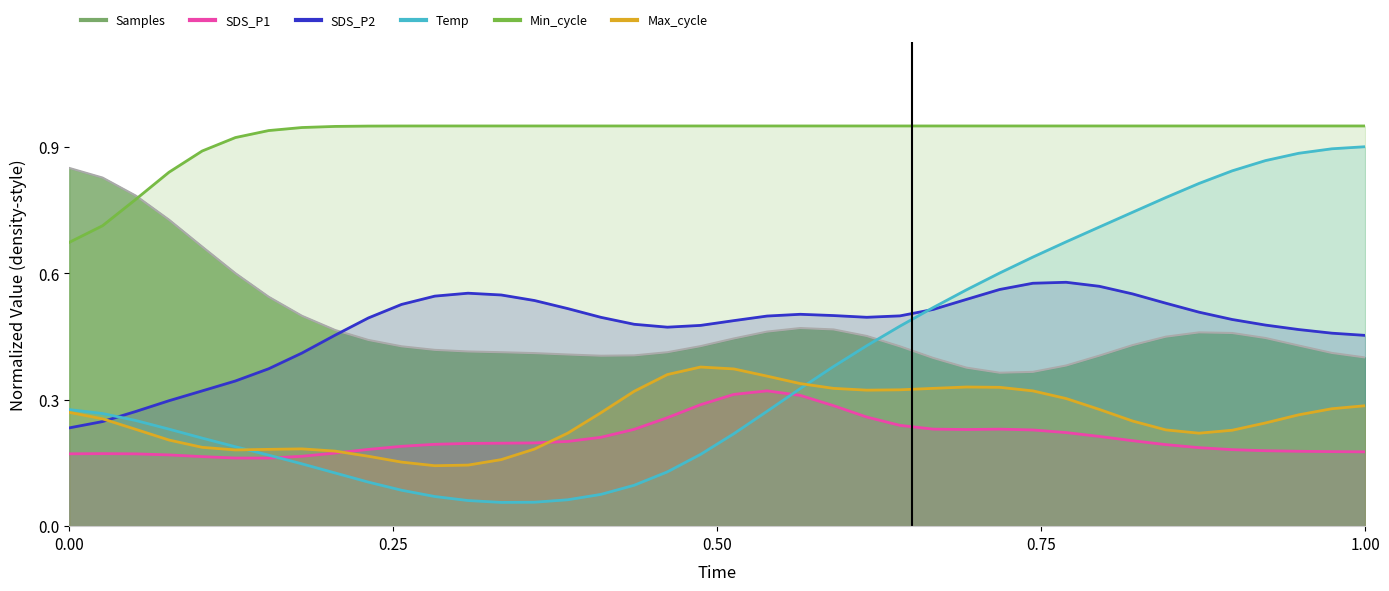

True or false: SDS_P1 and Max_cycle intersect in this chart.

True